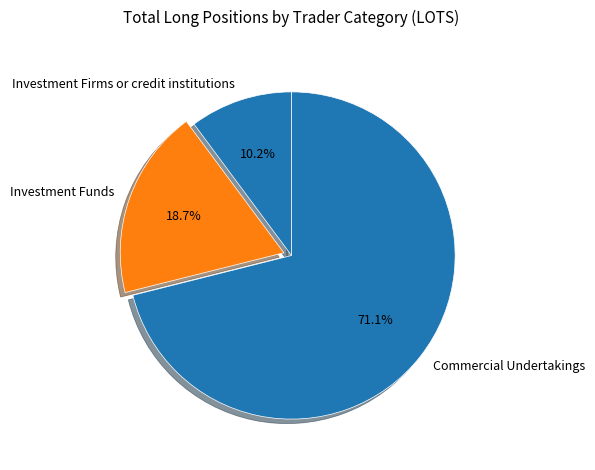

Between Commercial Undertakings and Investment Funds, which is larger?

Commercial Undertakings